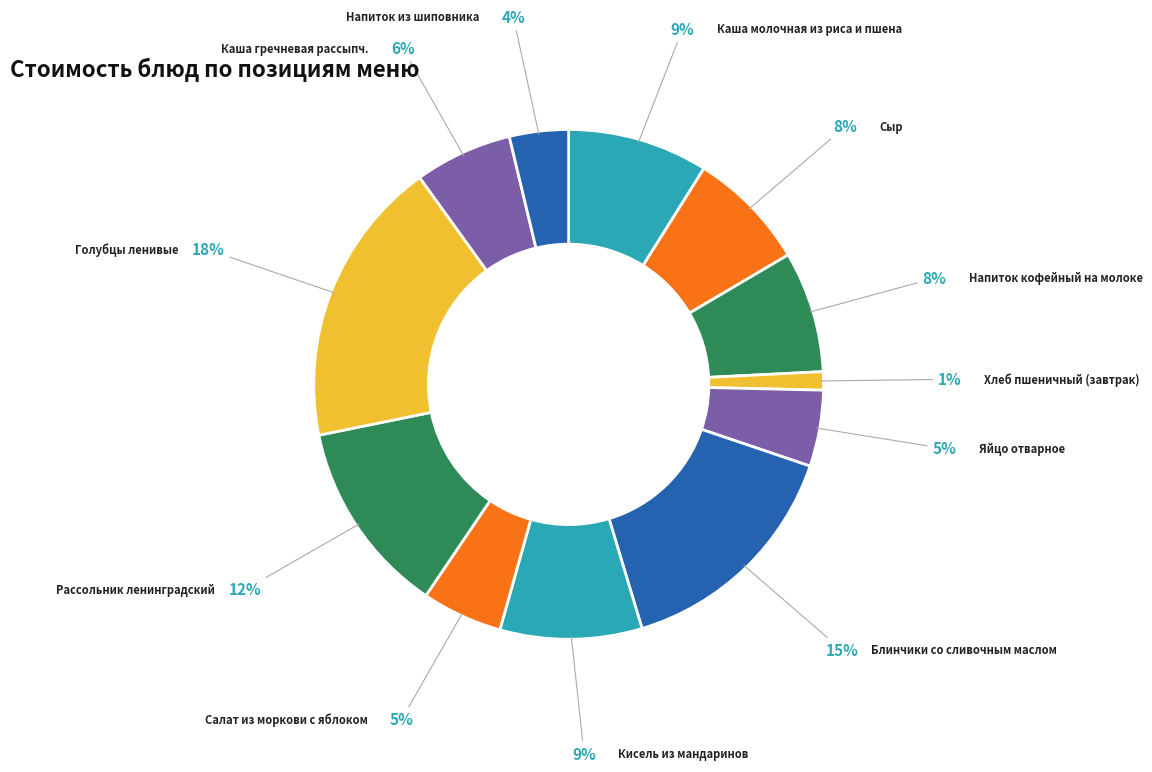

Is there a majority slice in this chart?

No